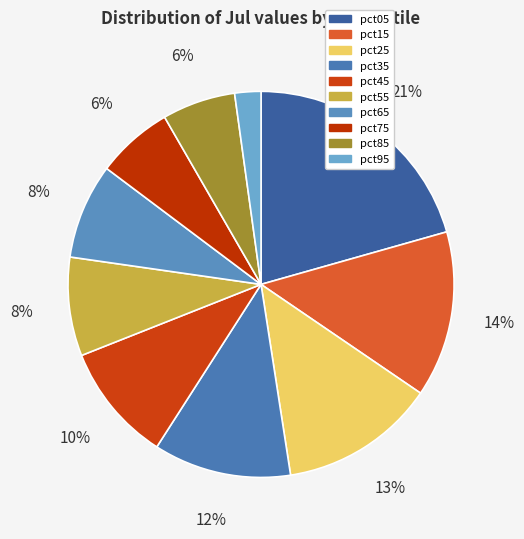

Is it true that pct65 is 19% of the pie?

False